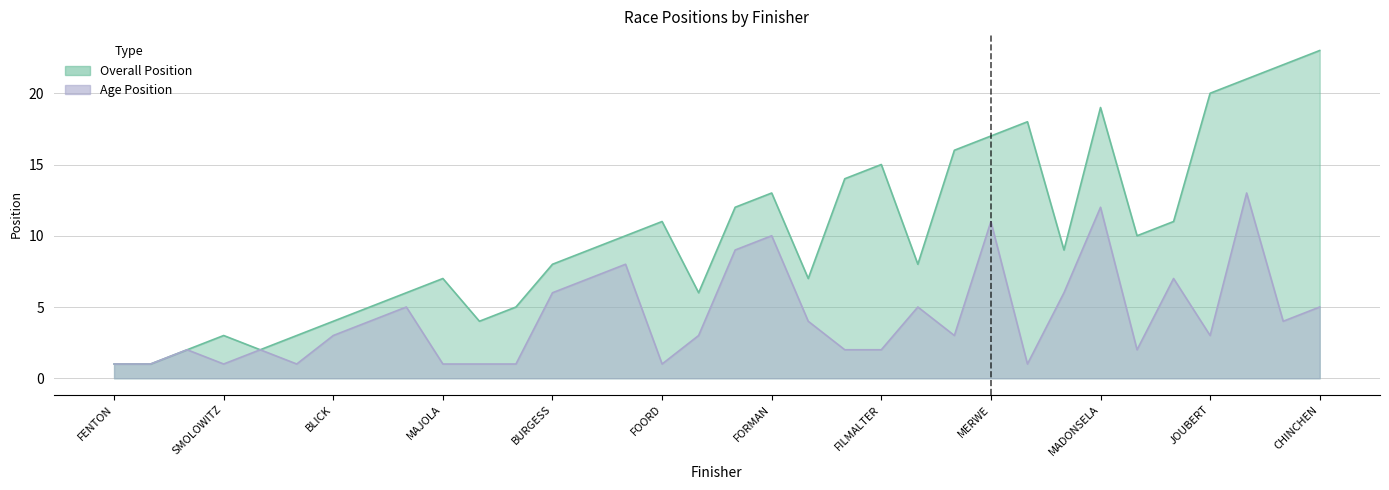

Which has a higher value, DANIELLE KOLBE or LYNETTE REYNOLDS?

LYNETTE REYNOLDS